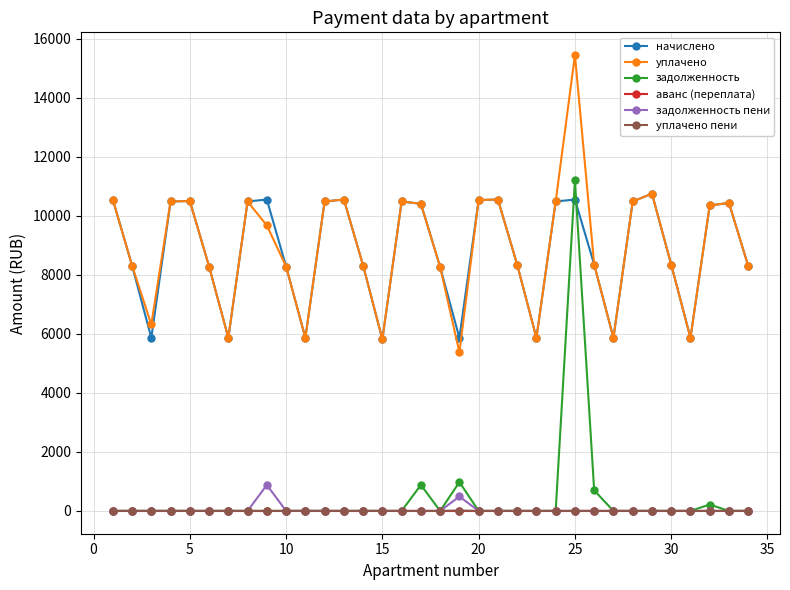

True or false: задолженность and уплачено intersect in this chart.

False